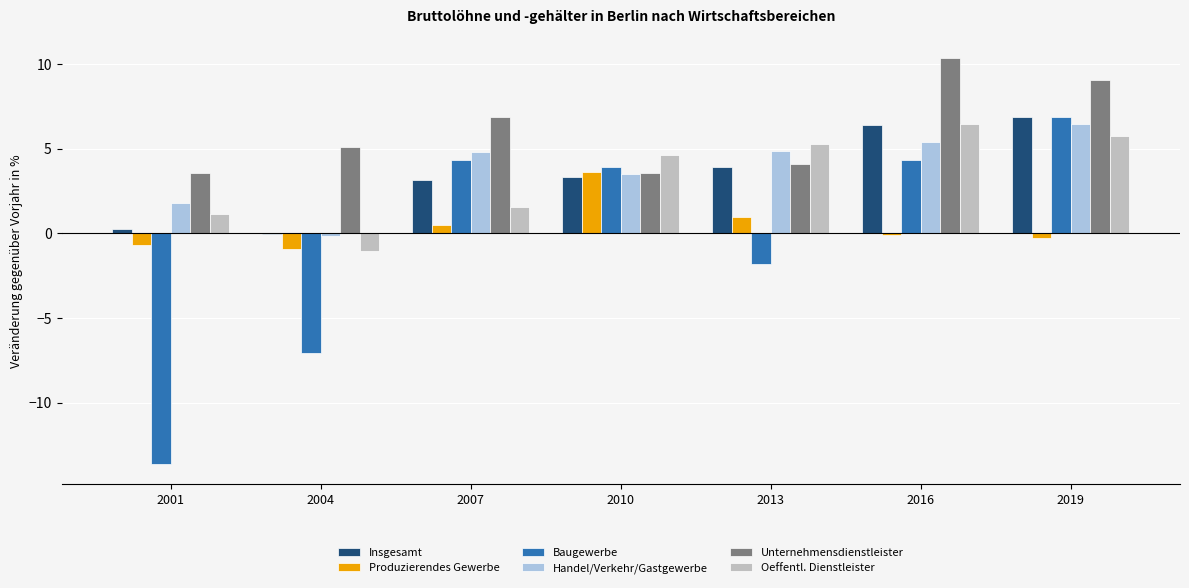

Is it true that Insgesamt equals 3.9 at 2013?

True